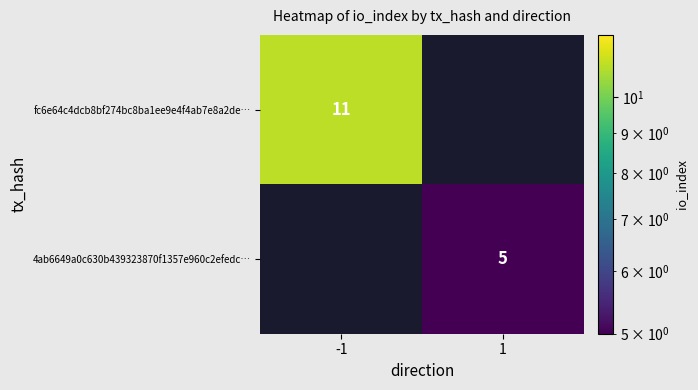

Which label corresponds to the largest value in the chart?

-1